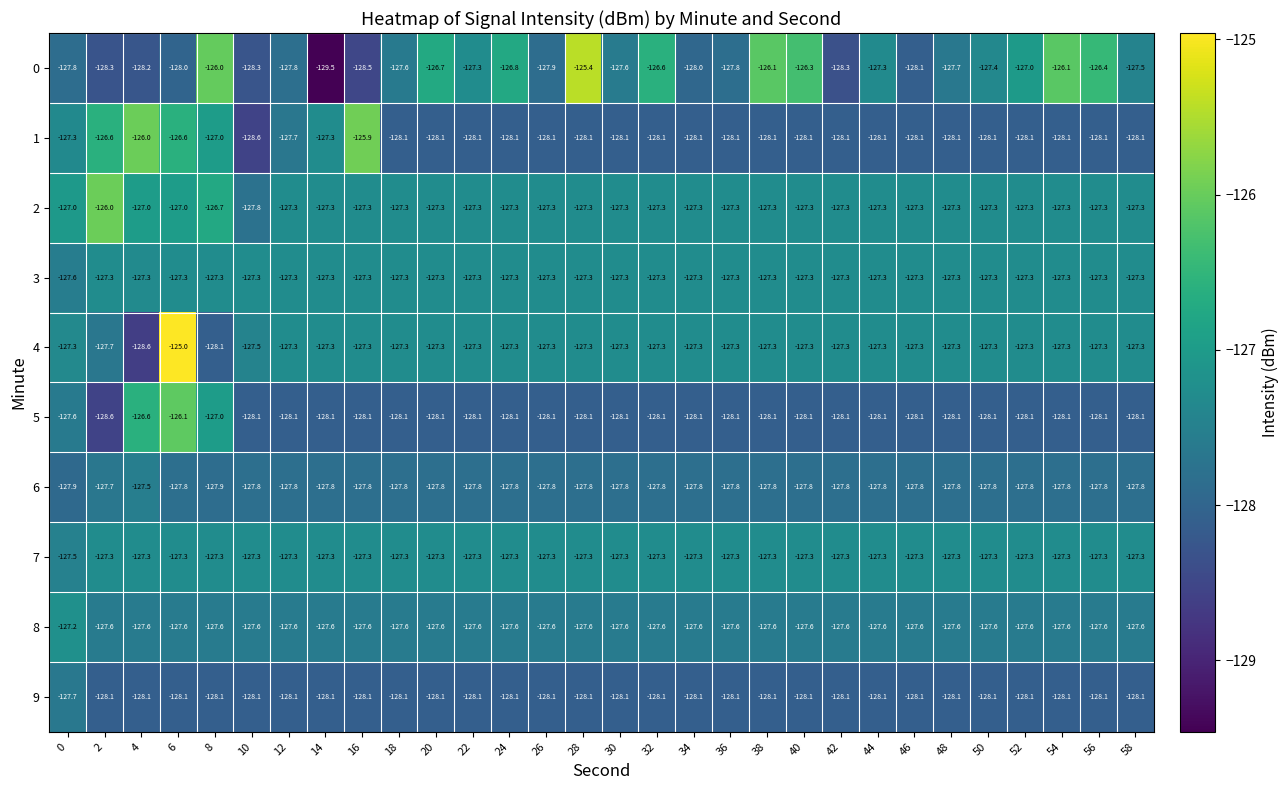

What is the spread (max minus min) of values at 10?

1.3